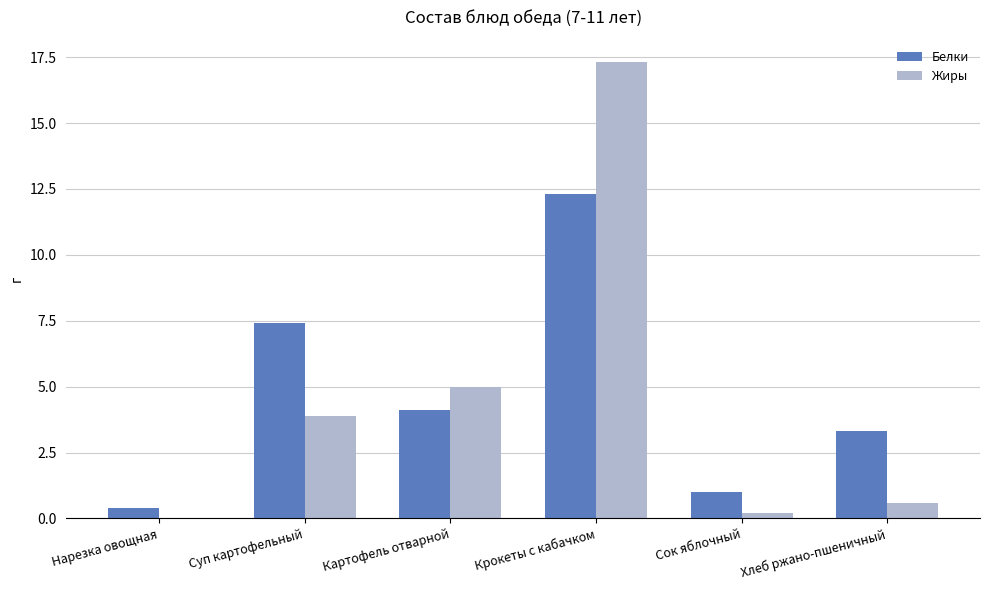

Where is Жиры nearest to the value 8?

Картофель отварной